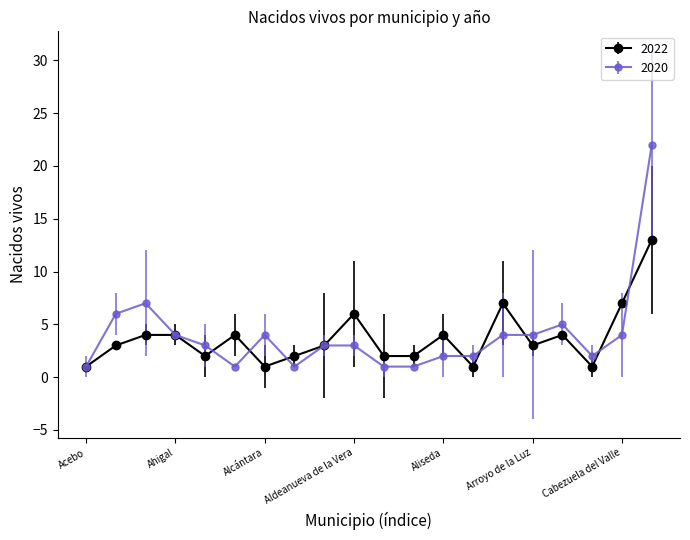

What are all the series names shown in the legend?

2022, 2020